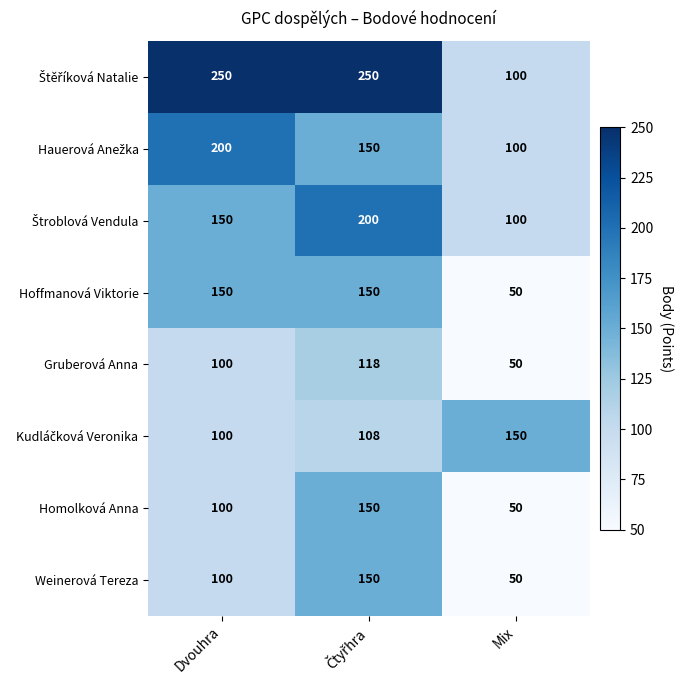

How many Weinerová Tereza values are between 50 and 150?

3